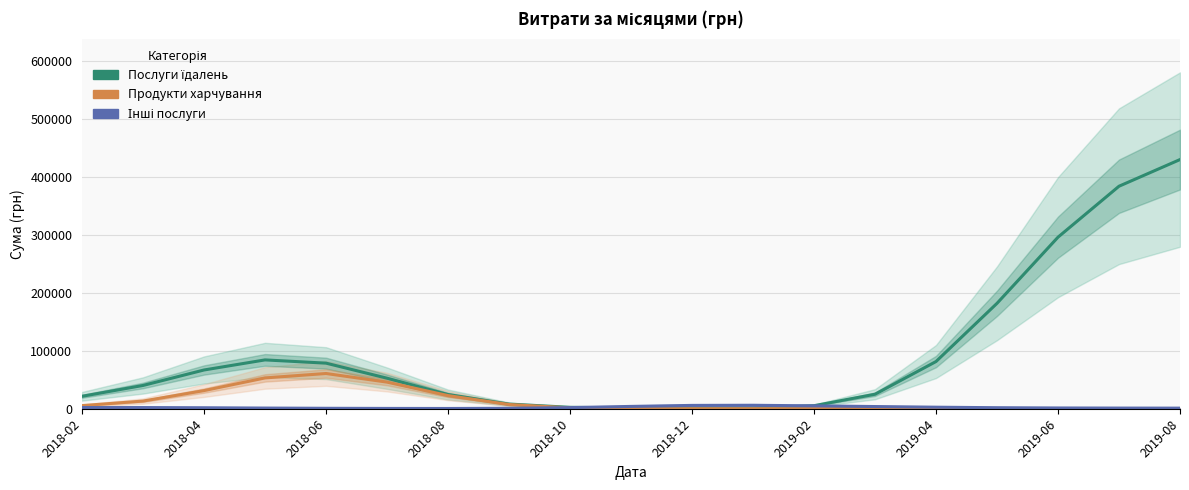

List the series in order of their peak value, lowest first.

Інші послуги, Продукти харчування, Послуги їдалень